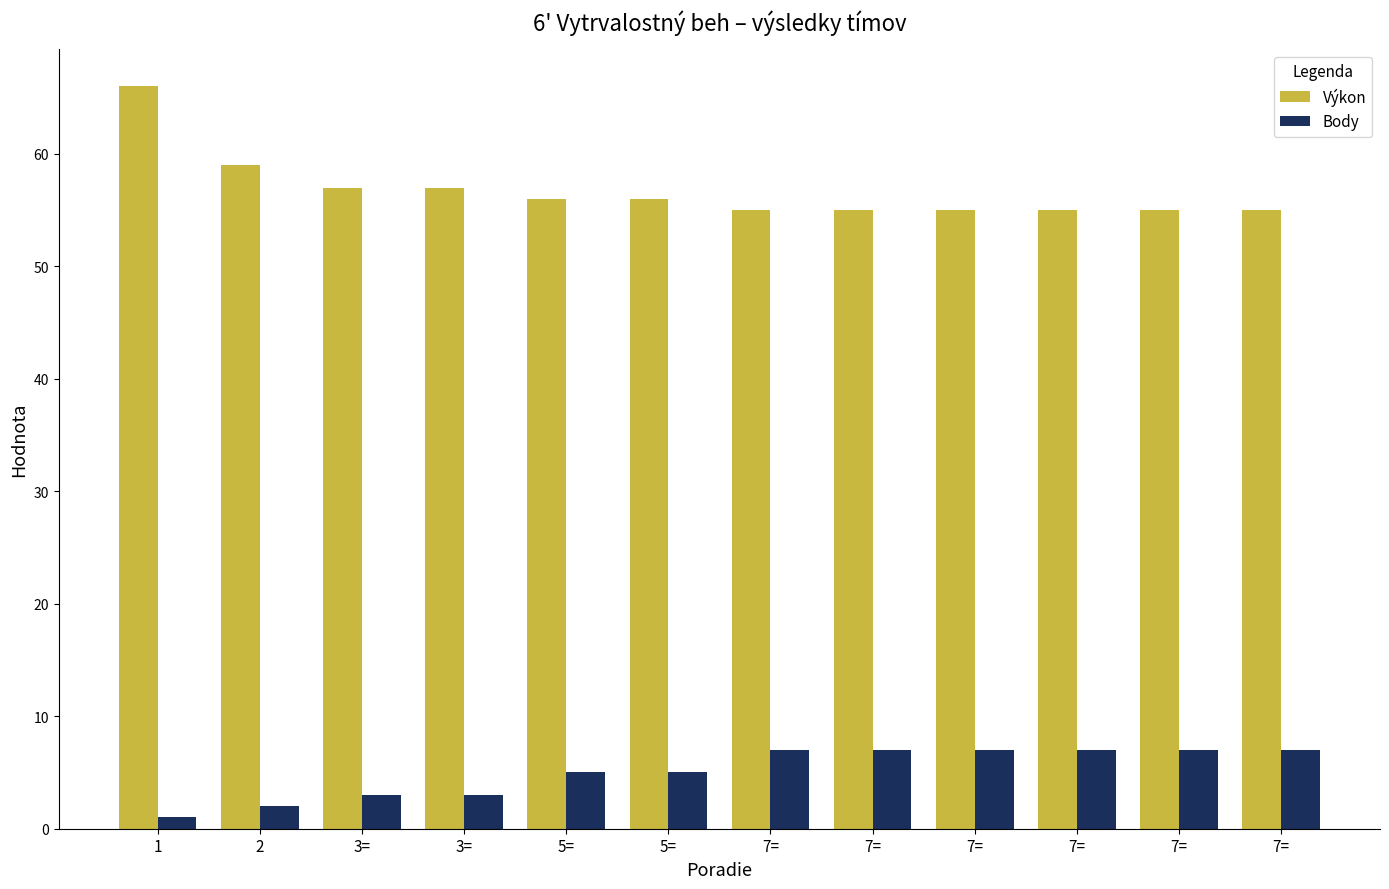

What is the label of the 9th bar from the right?

3=